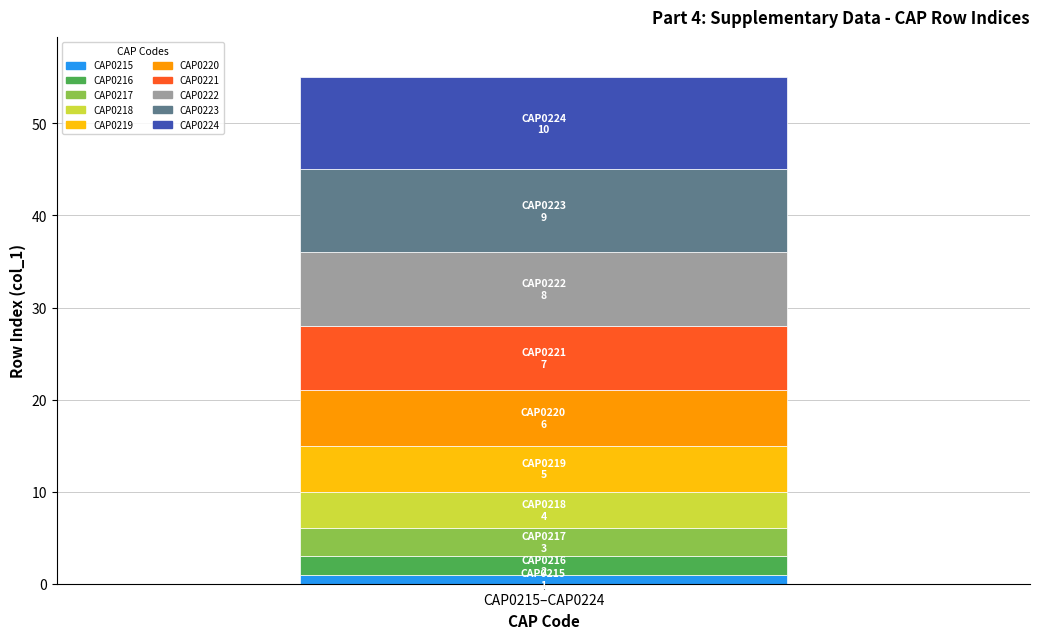

Count the number of categories in the chart.

1